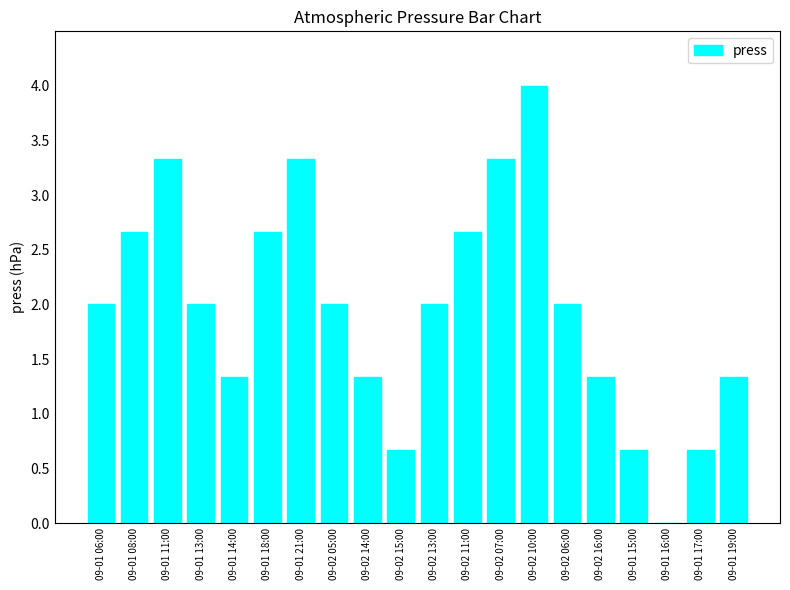

How many categories are shown in the chart?

20